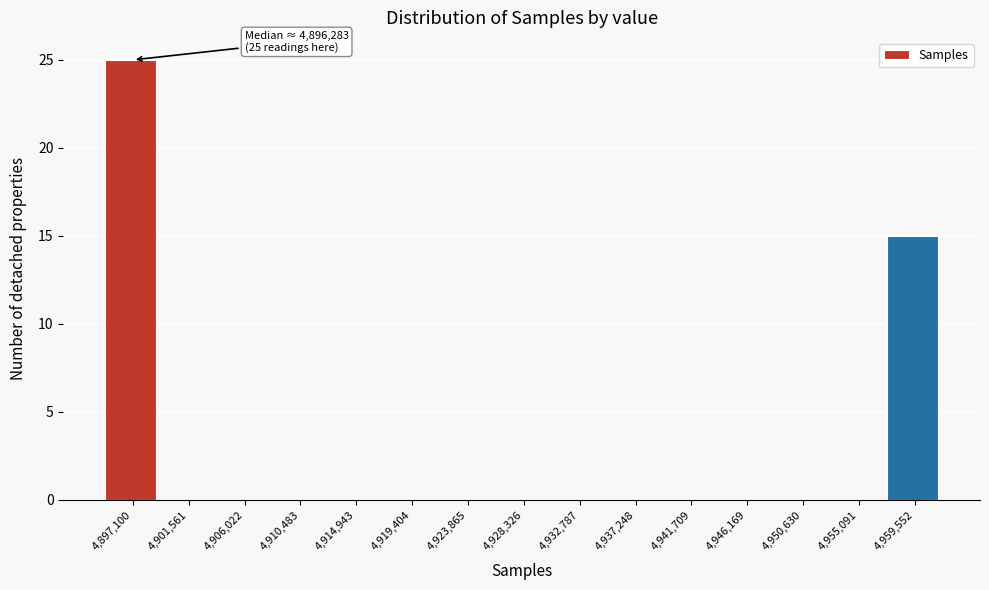

Over which range of the x-axis is the bar tallest?

4895000 to 4899500